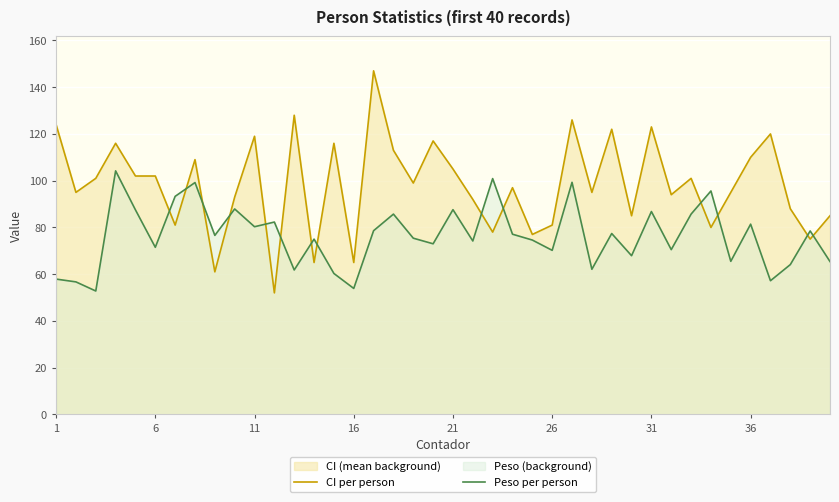

Rank the series by their maximum value, from highest to lowest.

CI per person, Peso per person